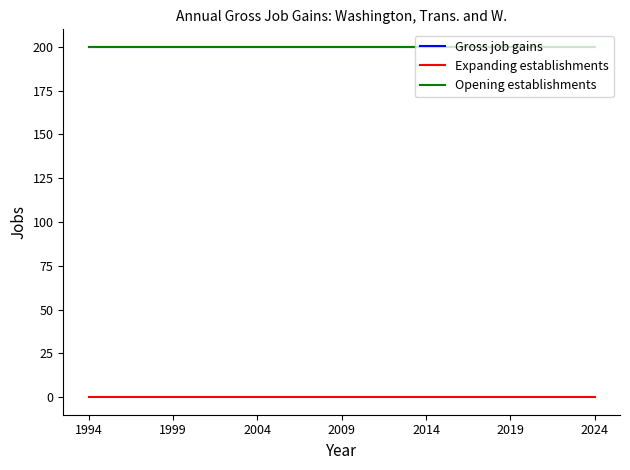

What is the maximum value for Gross job gains?

200